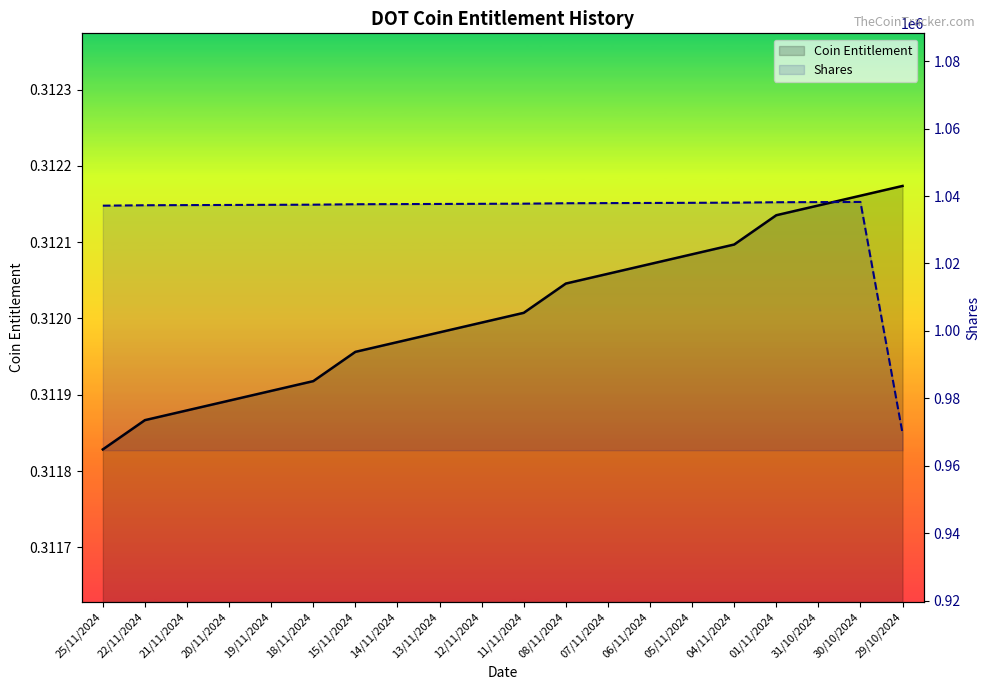

What is the difference between the second highest and minimum values in the Shares series?

68593.1